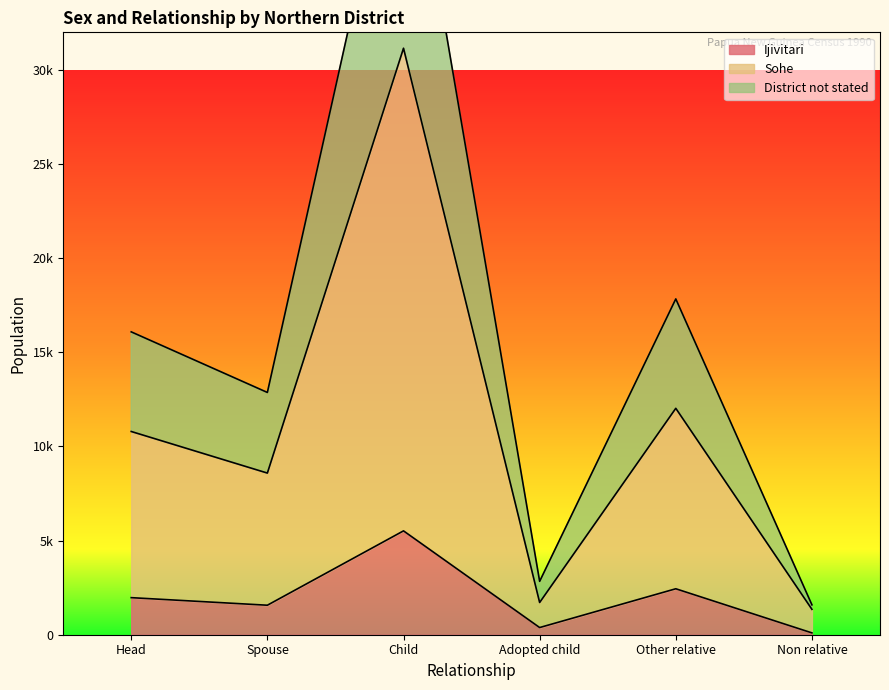

How many interior local valleys does the Ijivitari series have?

2